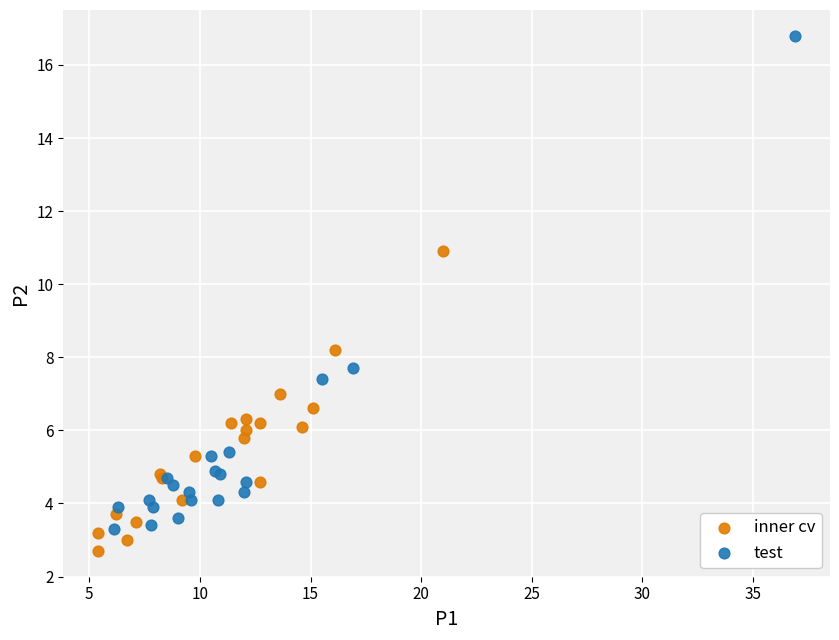

Which series contains the lowest Y value?

inner cv